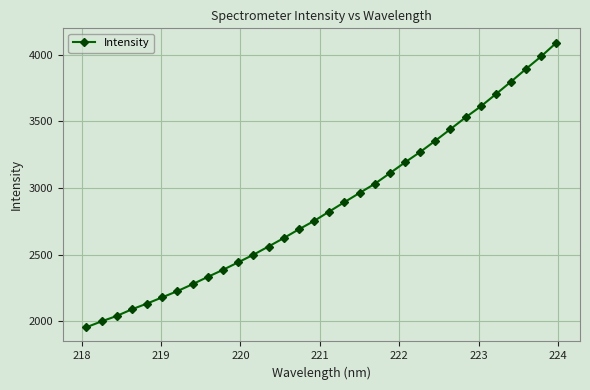

What is the smallest value displayed?

1955.5